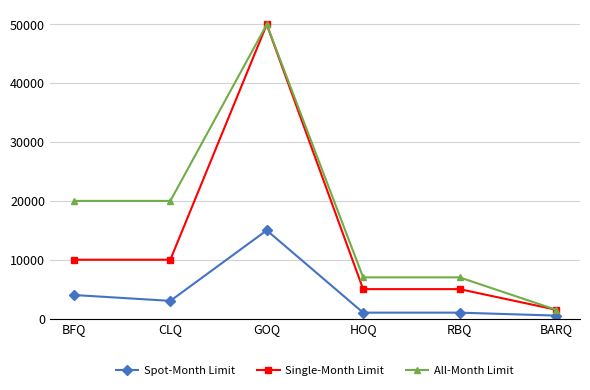

What is the difference between the highest and lowest values at BFQ?

16000